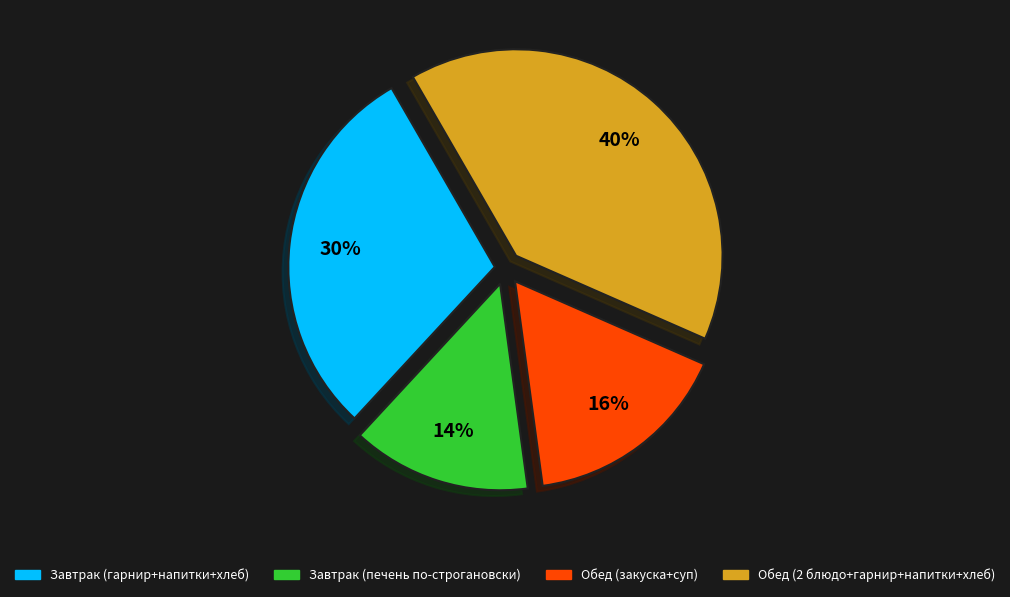

Is there a majority slice in this chart?

No